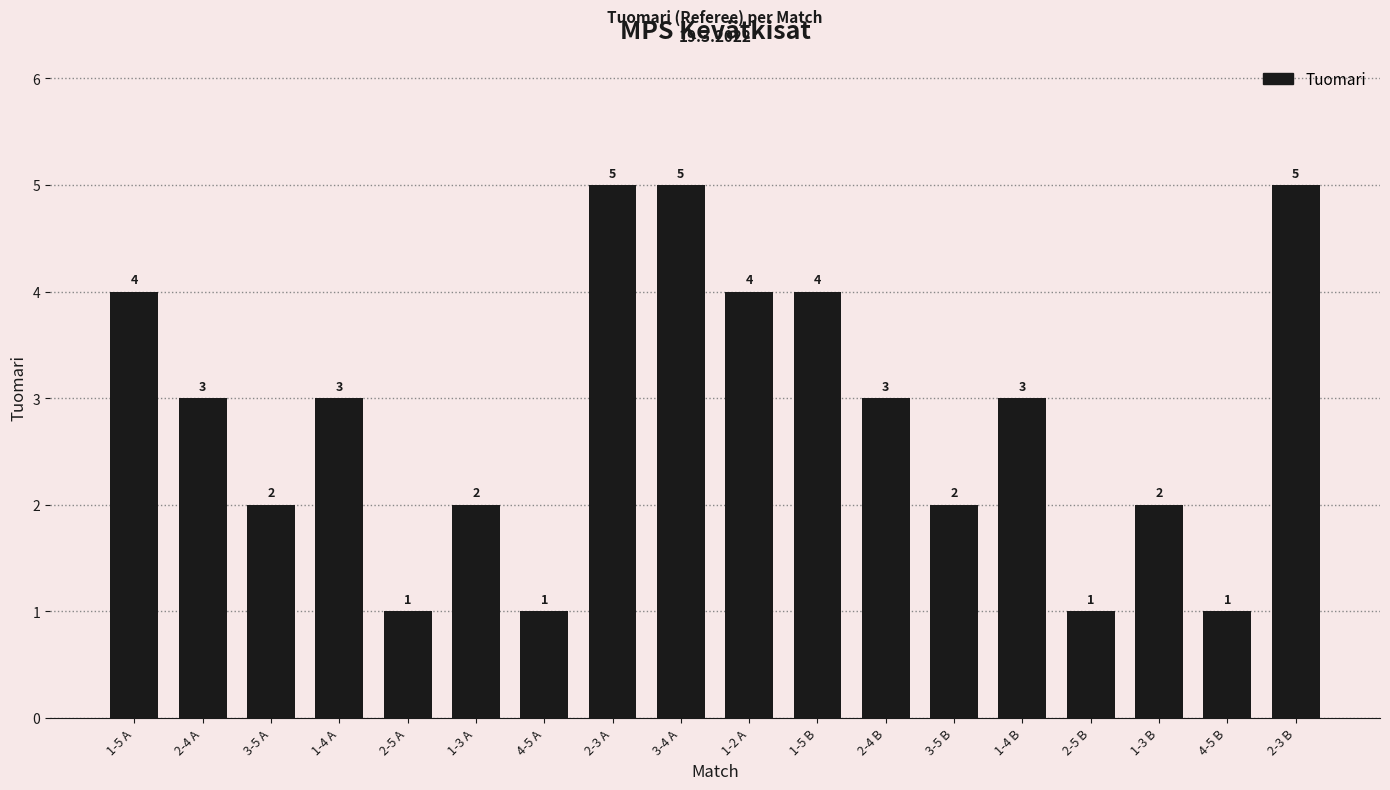

What position from the left is 3-5 B?

13